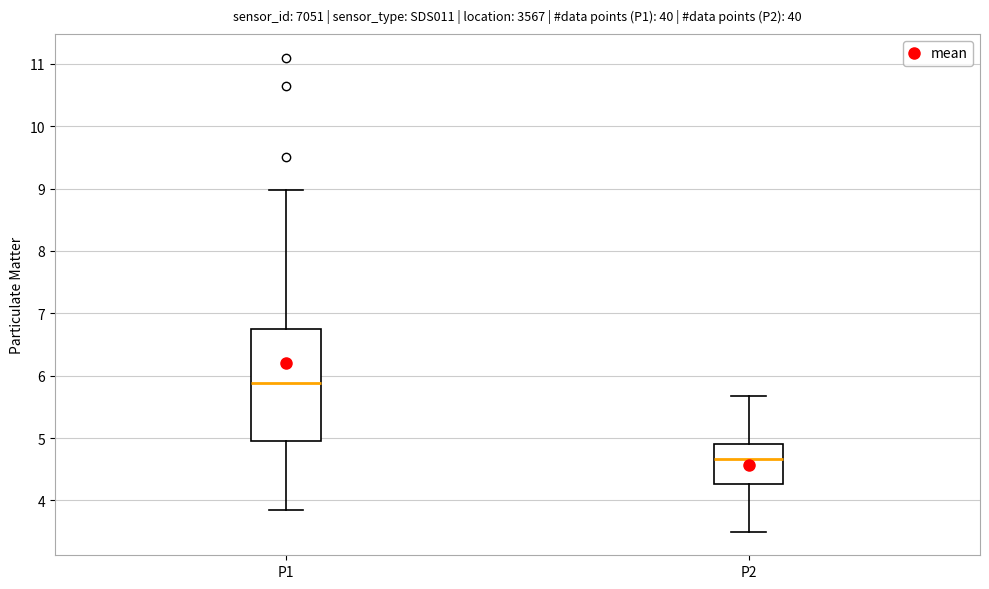

Where is the upper edge of the box for P1 on the y-axis? The values are not printed on the chart, so give them approximately, as read against the axis.

6.7